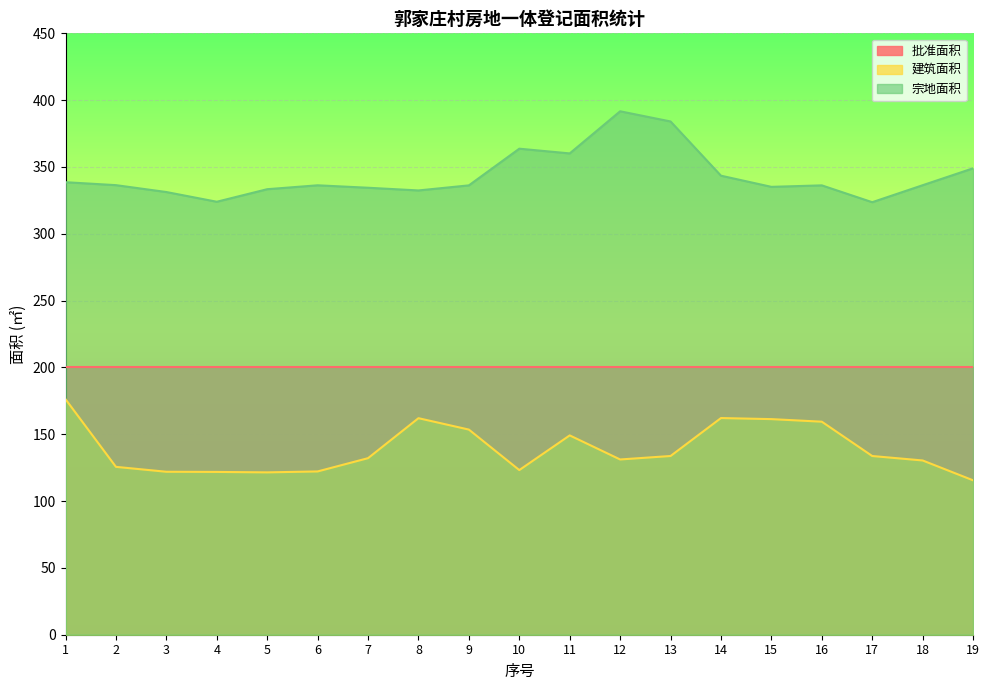

True or false: 宗地面积 has more than 0 points higher than both neighbors.

True